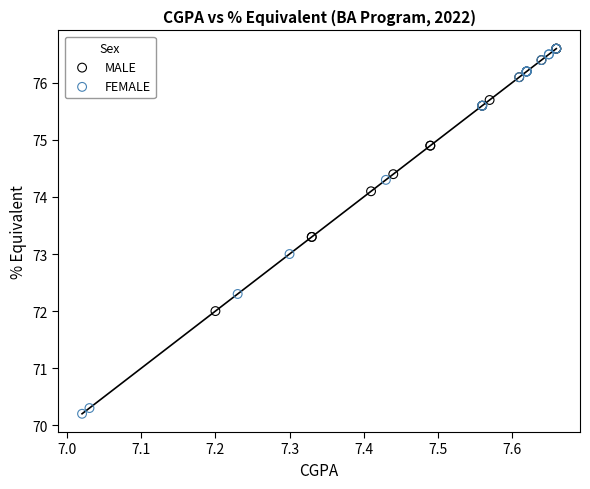

Which series contains the lowest Y value?

FEMALE